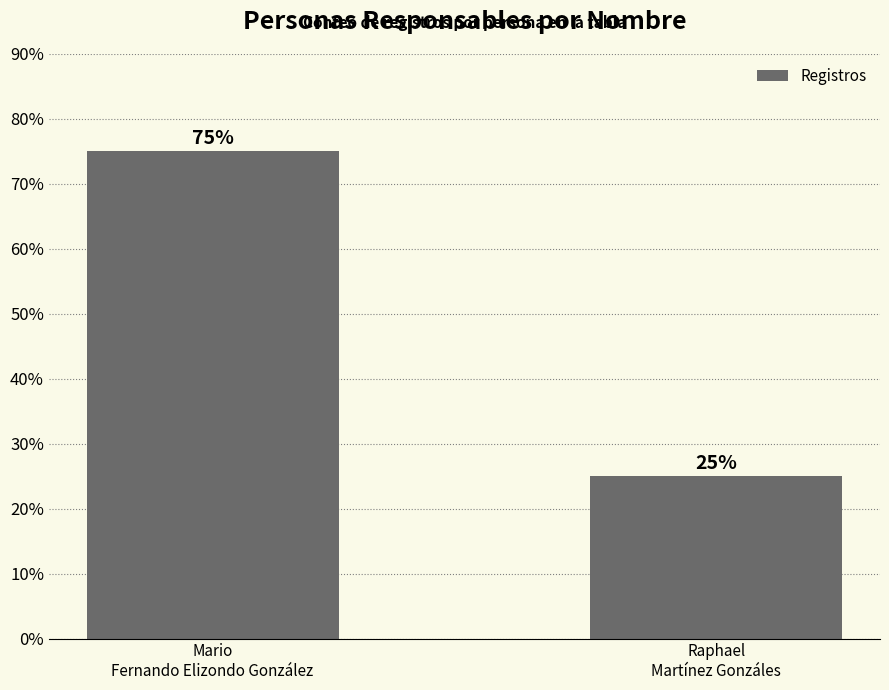

Reading left to right, what are all the values shown in this chart?

Mario
Fernando Elizondo González=75	Raphael
Martínez Gonzáles=25